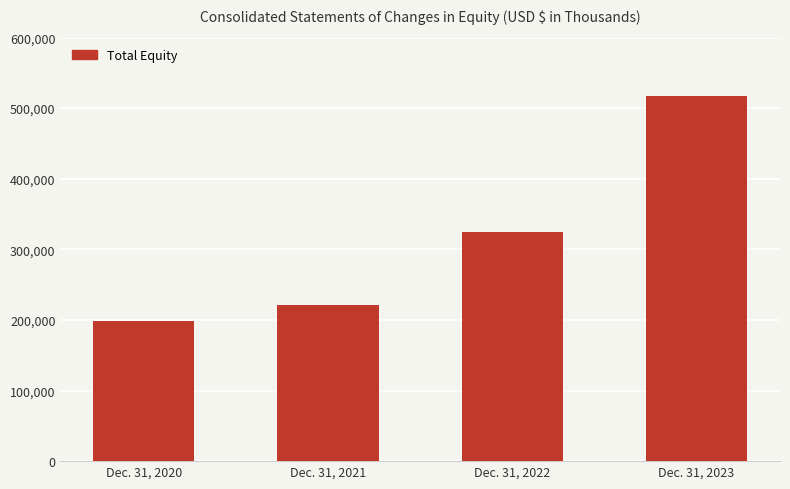

What is the average value?

315111